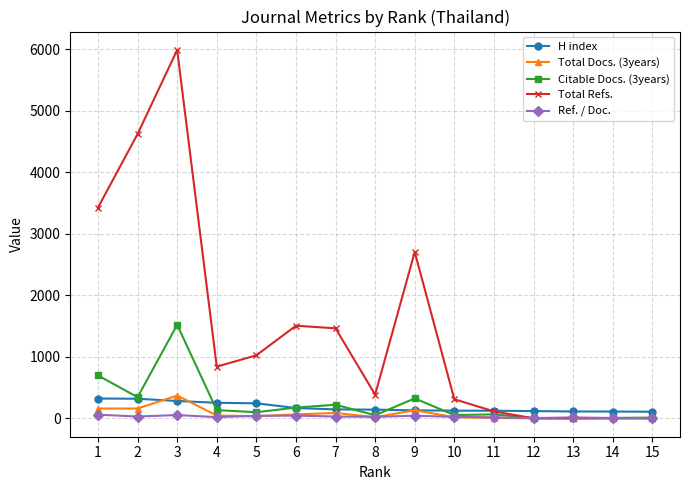

What is the difference between the maximum and minimum values in the Citable Docs. (3years) series?

1519